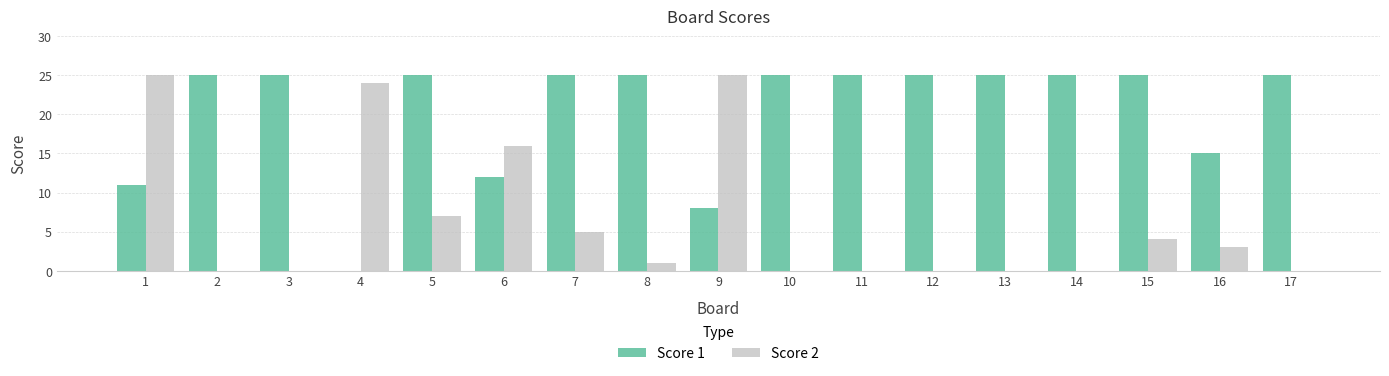

True or false: Score 2 has a value of 0 at 3.

True